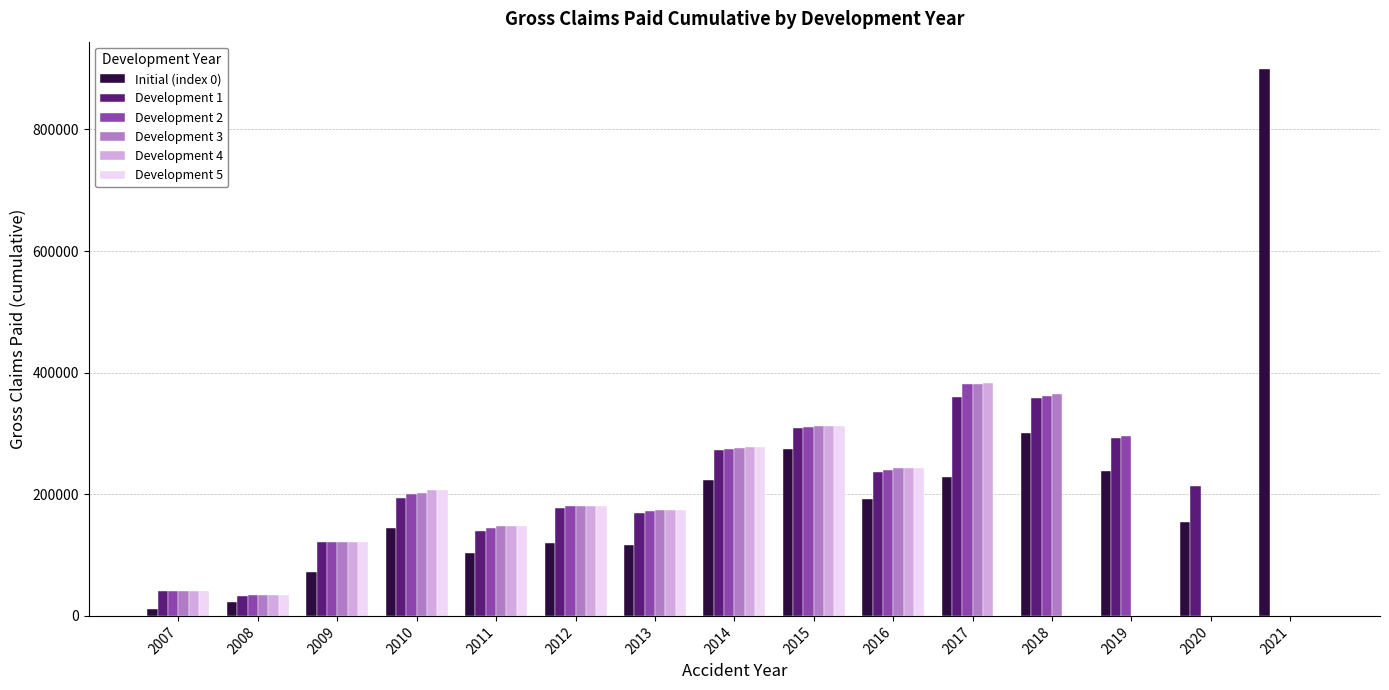

What is the greatest value displayed?

899392